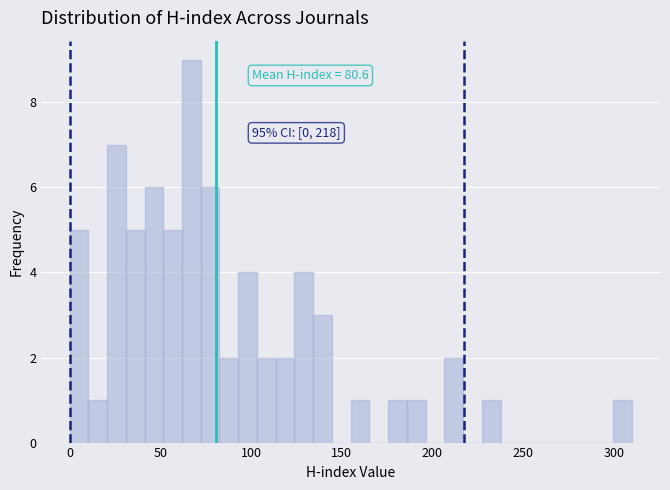

Around what value on the x-axis is the tallest bar? Give the approximate position of its centre, as read against the axis.

65